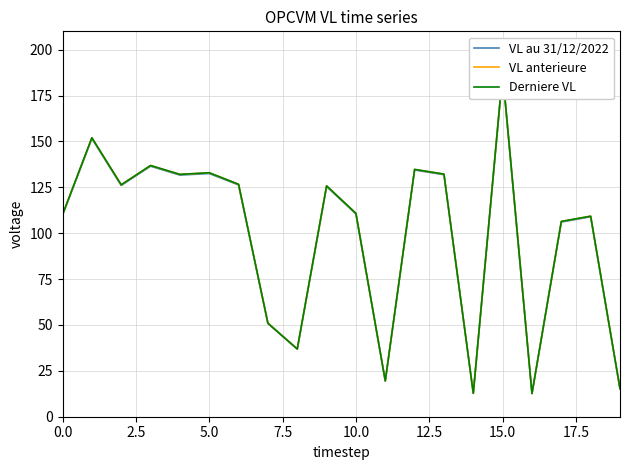

What is the difference between the maximum and second lowest values in the VL au 31/12/2022 series?

174.1